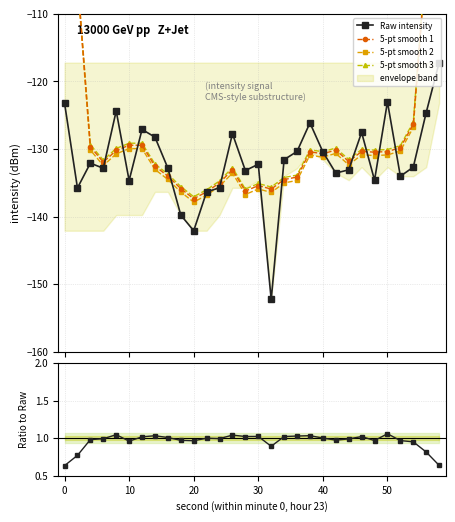

In 5-pt smooth 3, how many points are lower than both neighbors (excluding endpoints)?

7